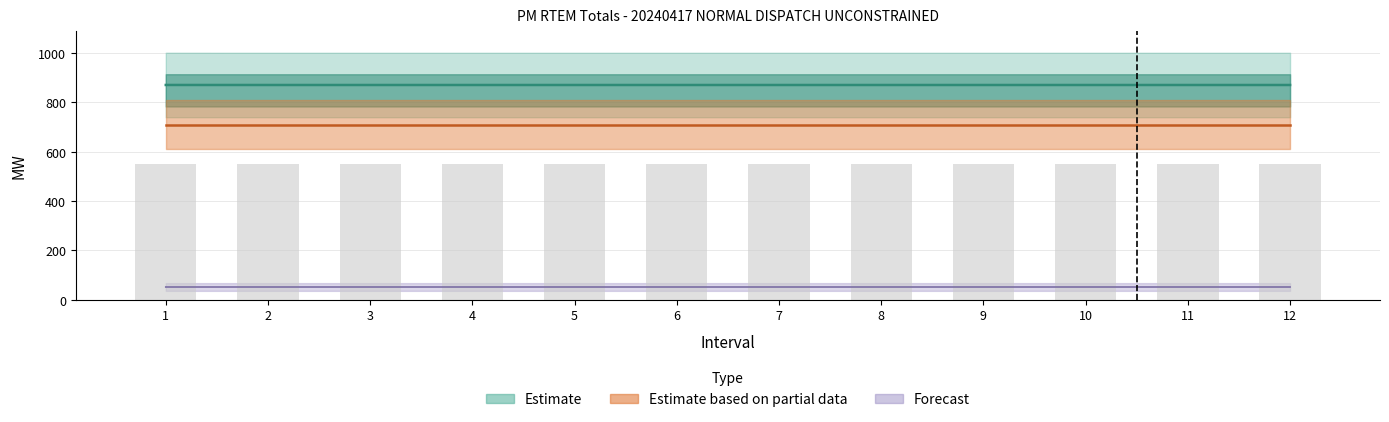

At how many categories does at least one series exceed 666?

12